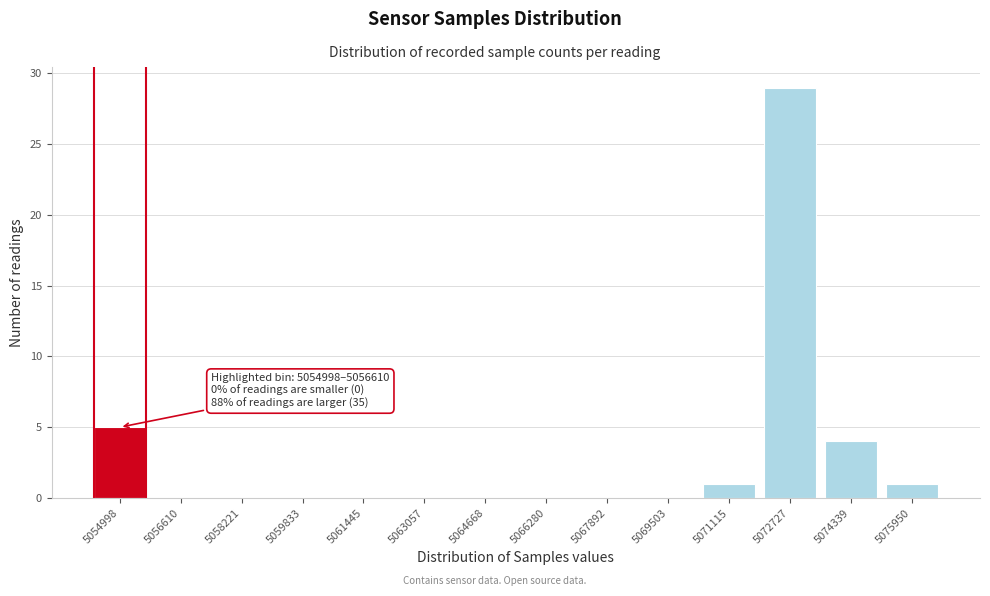

Reading left to right, transcribe all the data shown in this chart.

5054998=5	5056610=0	5058221=0	5059833=0	5061445=0	5063057=0	5064668=0	5066280=0	5067892=0	5069503=0	5071115=1	5072727=29	5074339=4	5075950=1